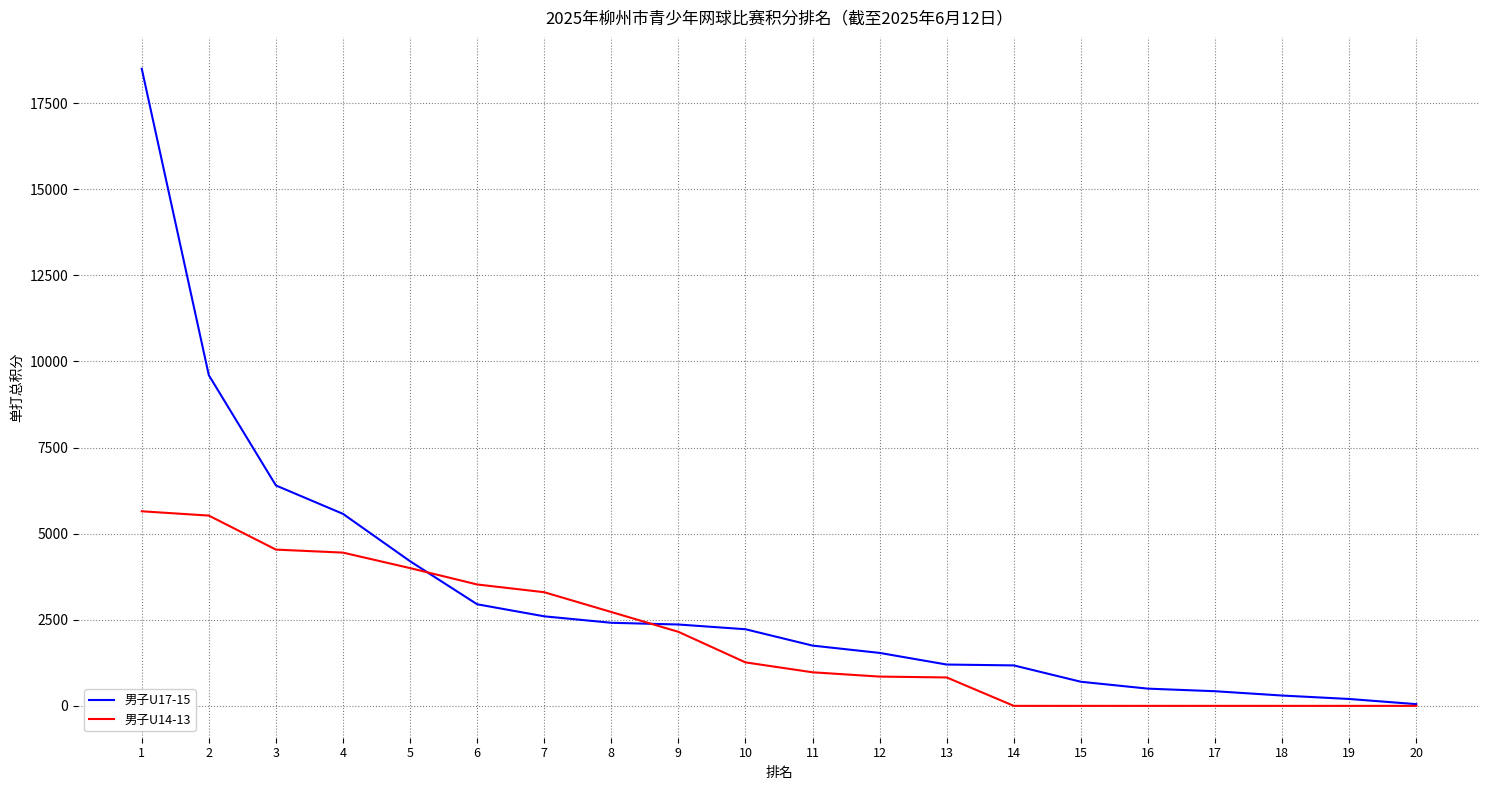

What is the difference between the 男子U14-13 values at 5 and 4?

450.0